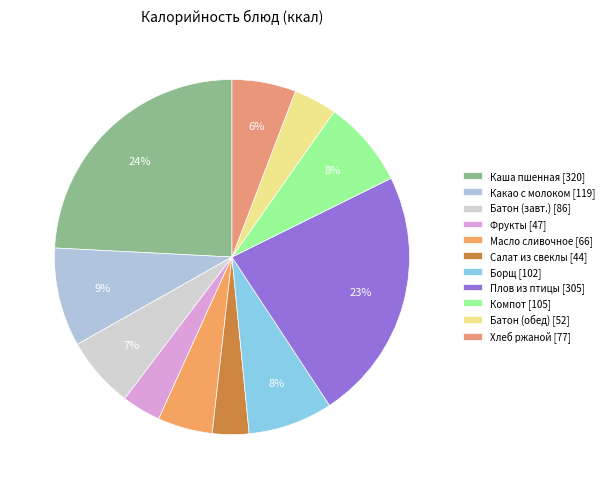

Rank the categories by value from lowest to highest.

Салат из свеклы с зел. горошком, Фрукты в ассортименте, батон нарезной (обед), Масло сливочное, Хлеб ржаной, Батон нарезной (завтрак), Борщ с картофелем, фасолью, Компот из свежих яблок, Какао с молоком, Плов из мяса птицы, Каша вязкая молочная пшенная